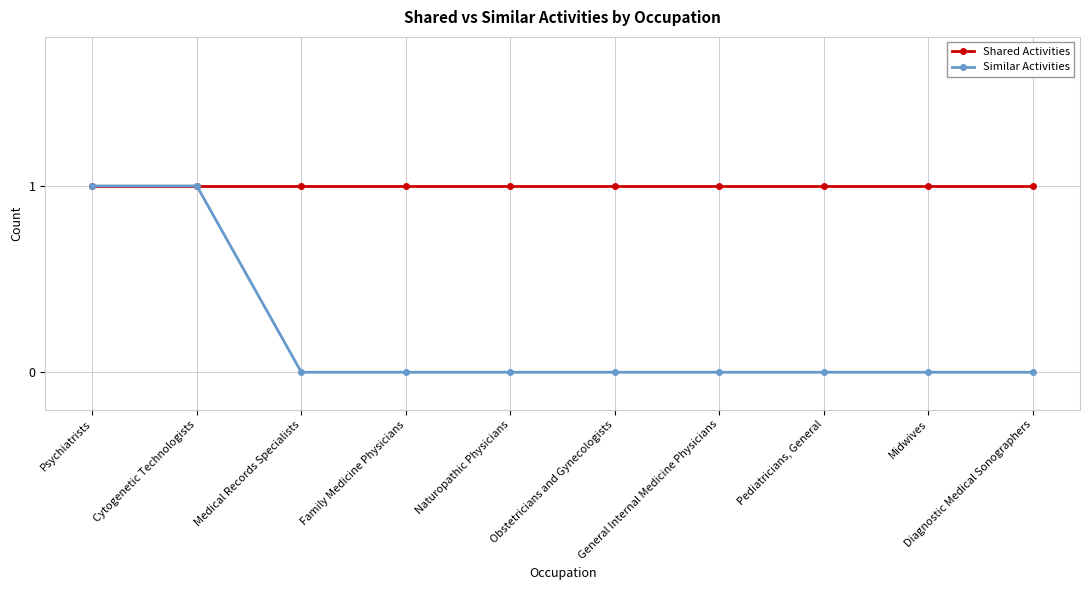

Reading right to left, list all the values displayed in this chart.

Shared Activities: 1	1	1	1	1	1	1	1	1	1
Similar Activities: 0	0	0	0	0	0	0	0	1	1